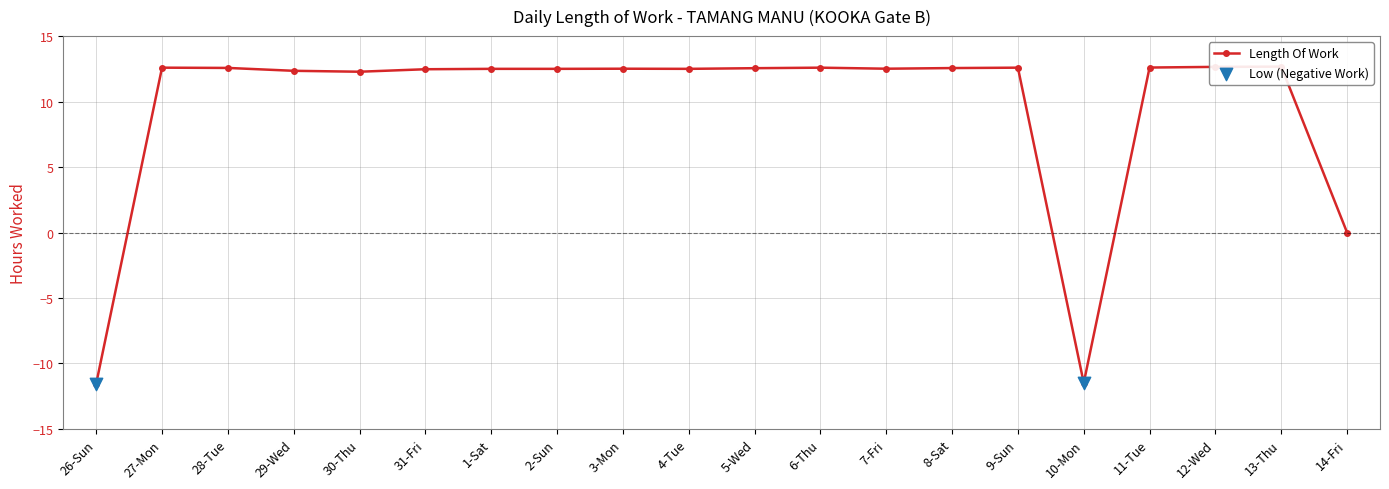

Which has a higher value, 12-Wed or 28-Tue?

12-Wed